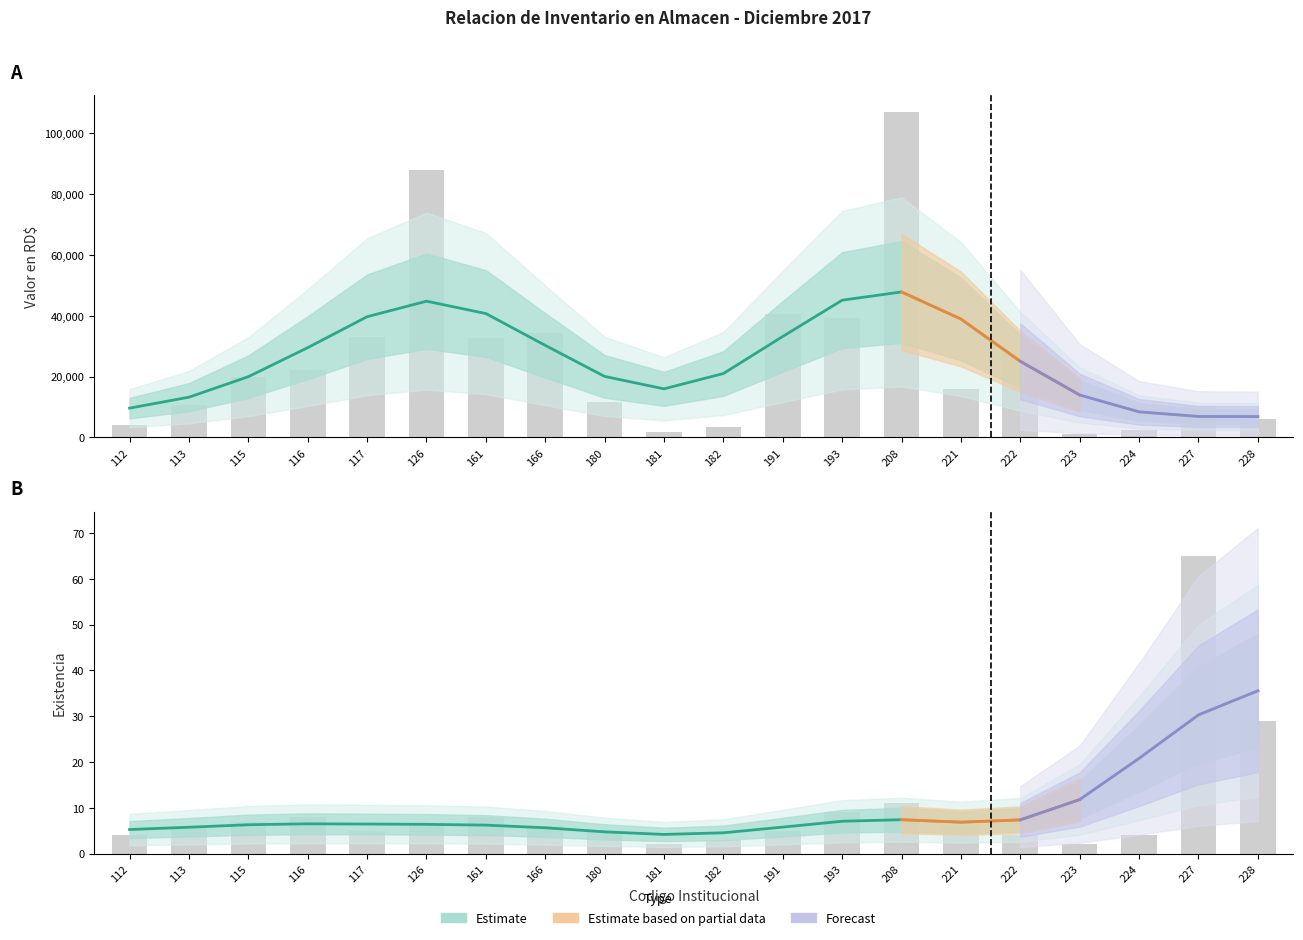

What is the difference between the Existencia values at 224 and 181?

2.0